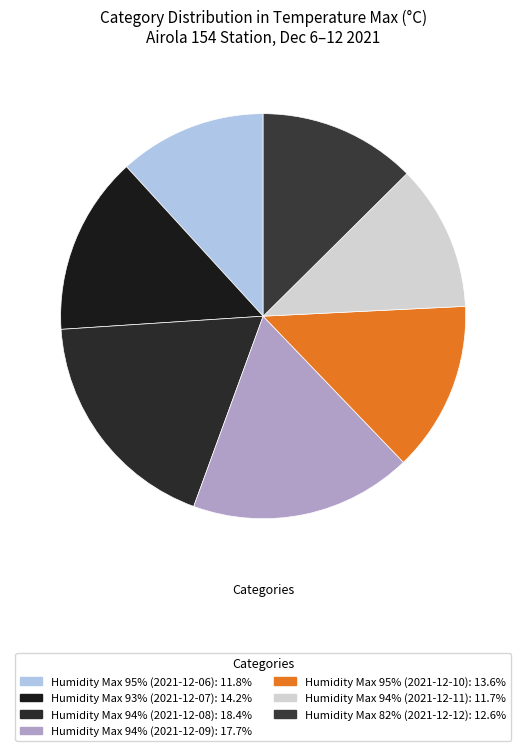

How many segments does this pie chart have?

7